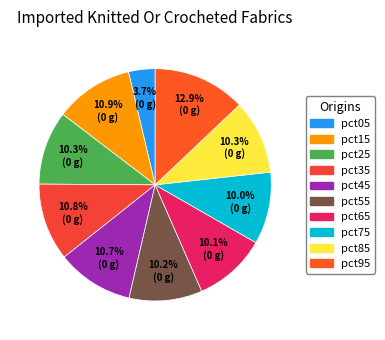

Does any single category account for the majority?

No